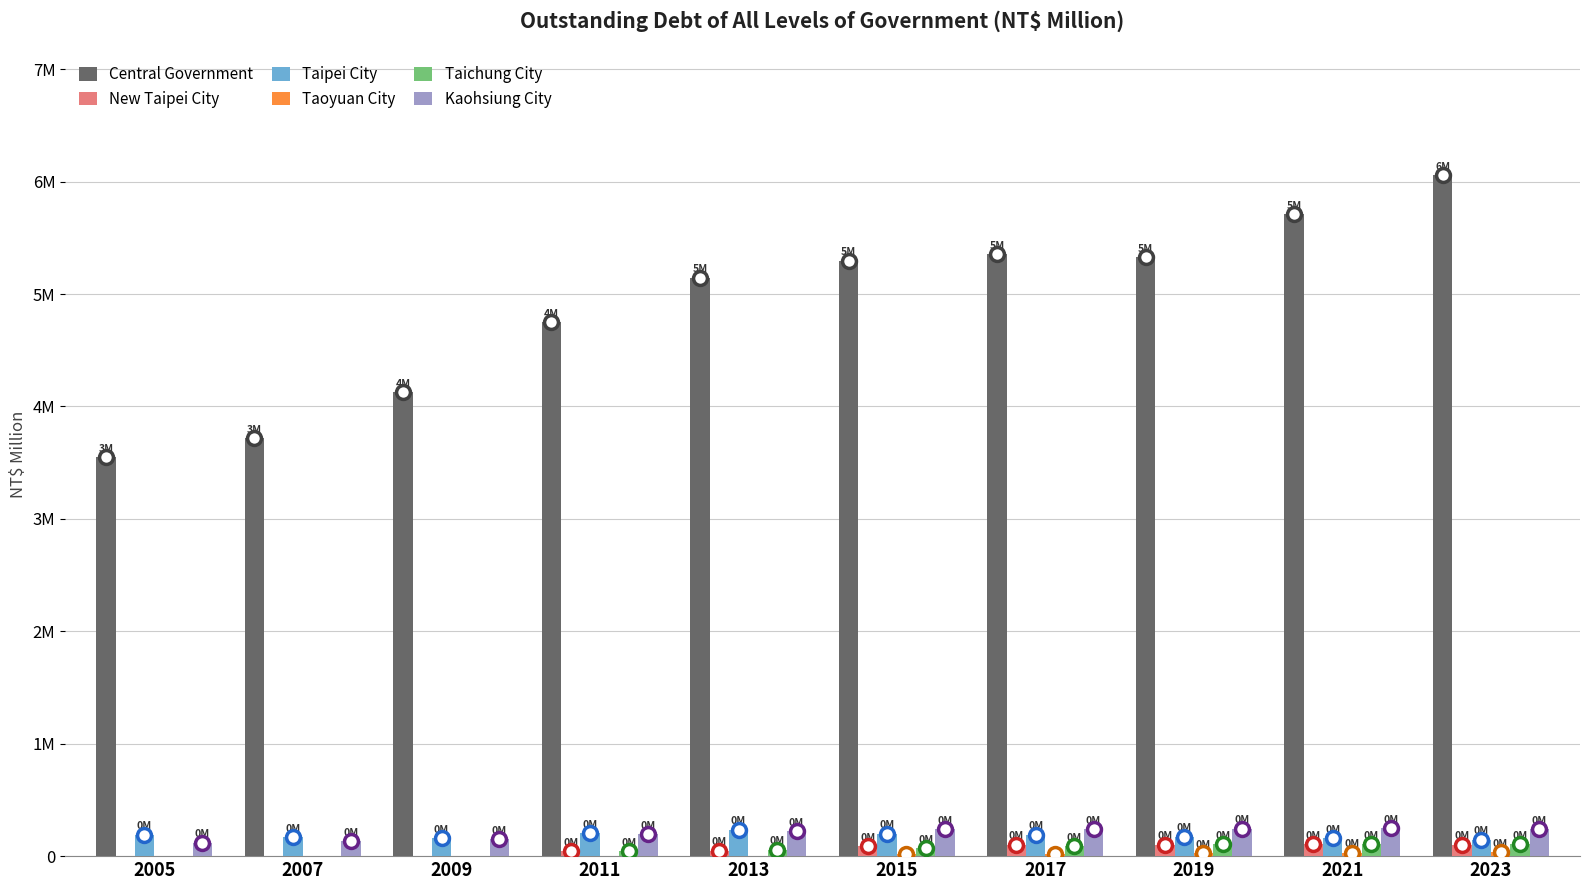

Are the bars grouped side by side (vs. stacked)?

Yes